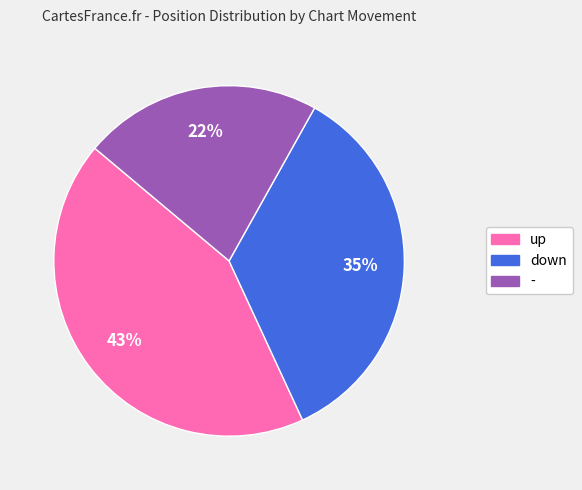

Is it true that - is 15% of the pie?

False